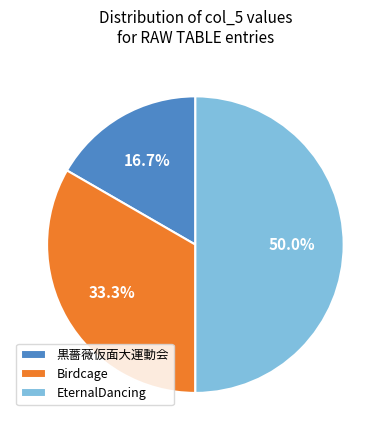

What is the largest slice in the pie chart?

EternalDancing